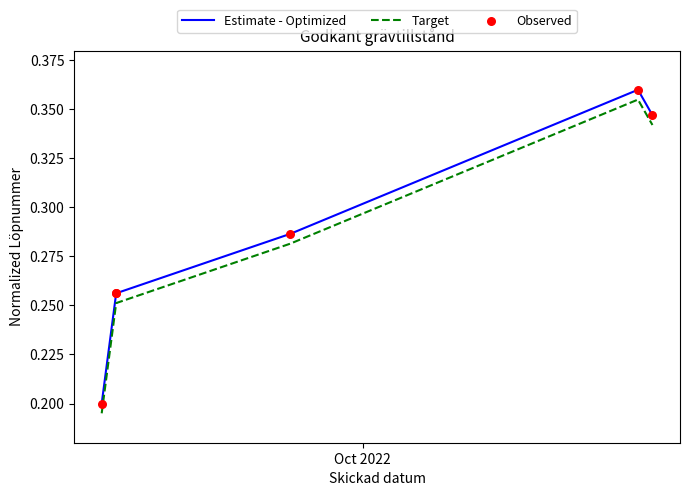

Which series has the largest Y range (max minus min)?

Estimate - Optimized